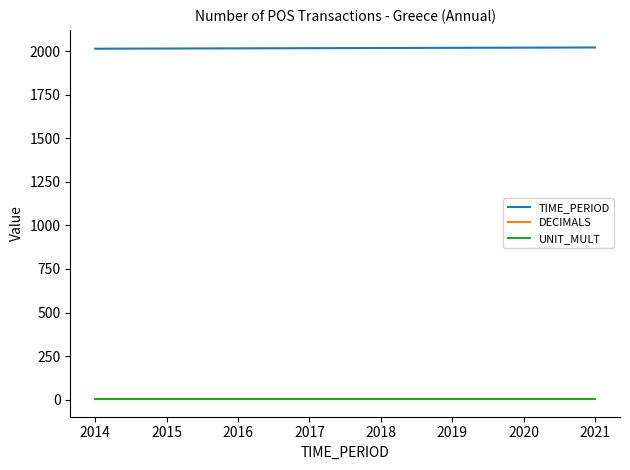

True or false: TIME_PERIOD and DECIMALS intersect in this chart.

False